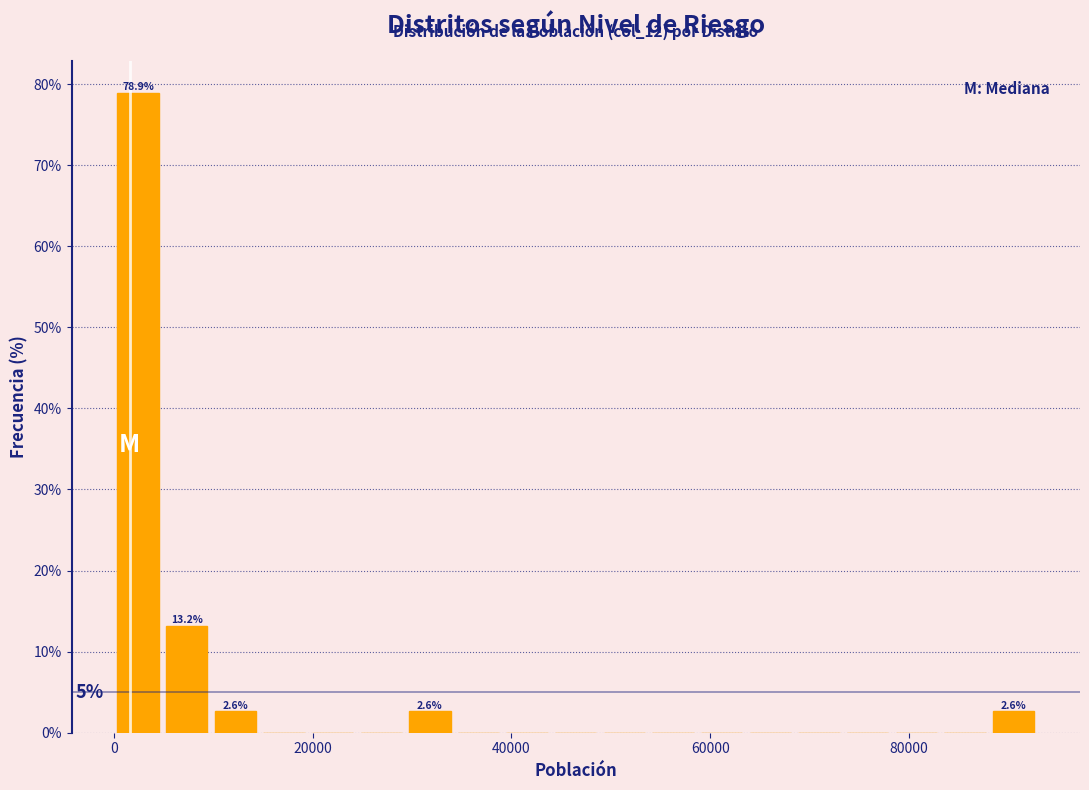

Read against the x-axis, roughly where is the centre of the tallest bar?

2000